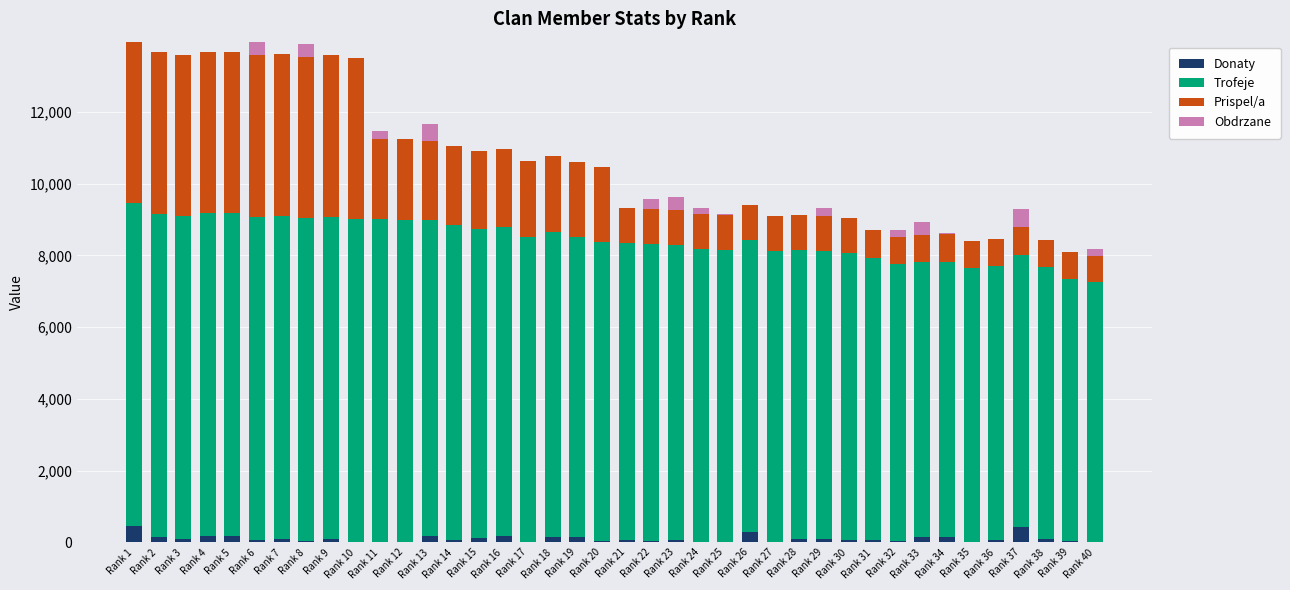

What is the highest value of the Donaty series?

460